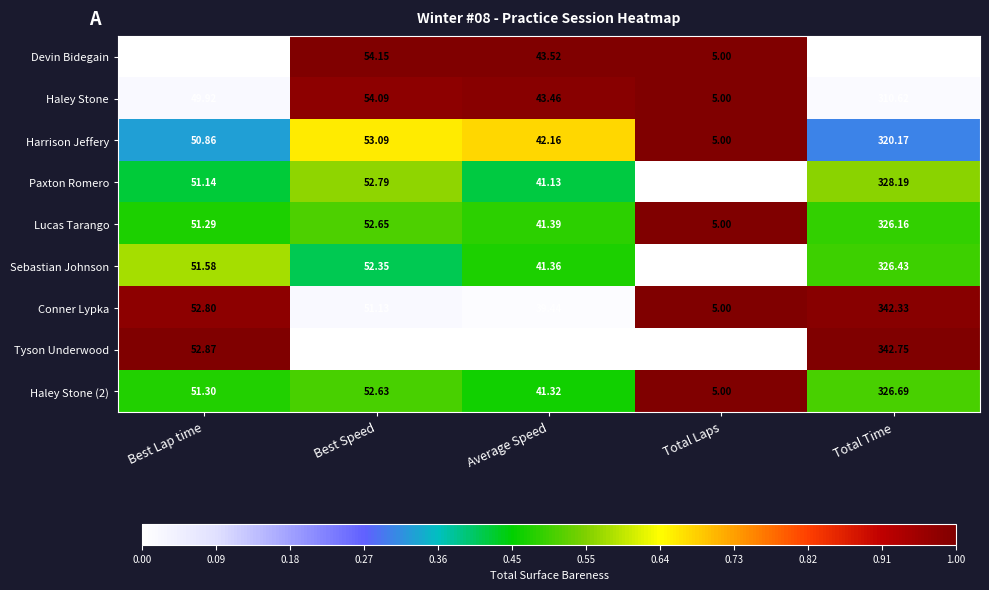

Which series has the largest total across all categories?

Conner Lypka